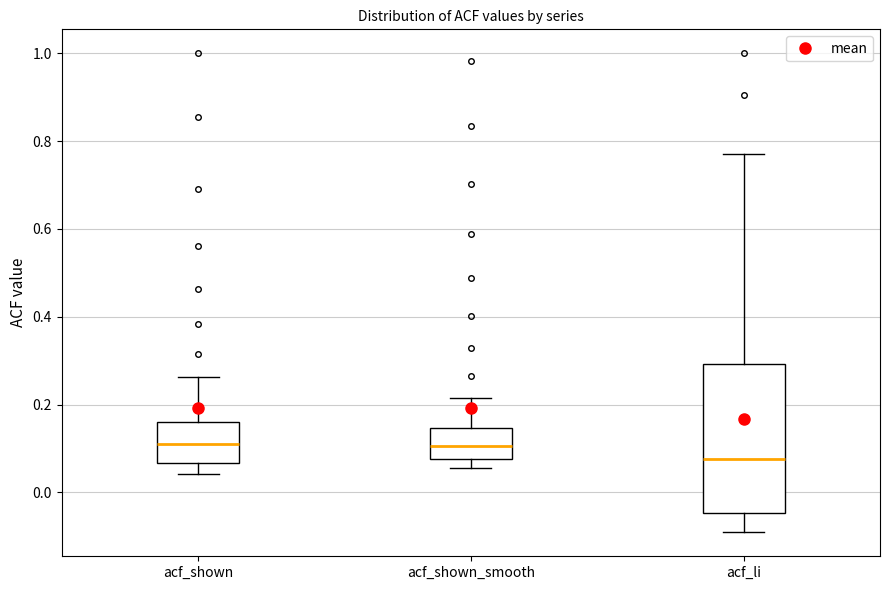

Reading left to right, read every box against the y-axis: the position of its median line, the range the box covers, and the ends of its whiskers. The values are not printed on the chart, so give them approximately, as read against the axis.

acf_shown: median 0.10, box 0.06 to 0.16, whiskers 0.04 to 0.26
acf_shown_smooth: median 0.10, box 0.08 to 0.14, whiskers 0.06 to 0.22
acf_li: median 0.08, box -0.04 to 0.30, whiskers -0.10 to 0.78